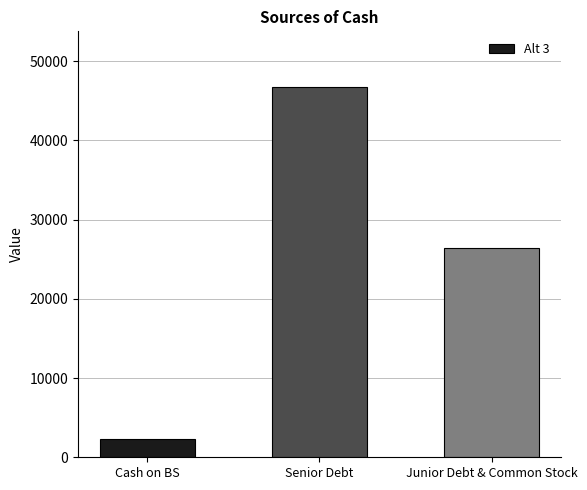

List the labels in order of value, largest first.

Senior Debt, Junior Debt & Common Stock, Cash on BS